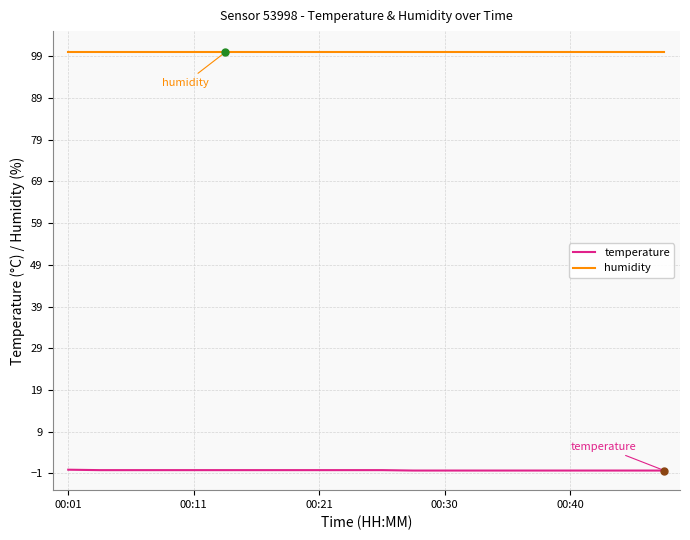

True or false: humidity and temperature cross at least once.

False